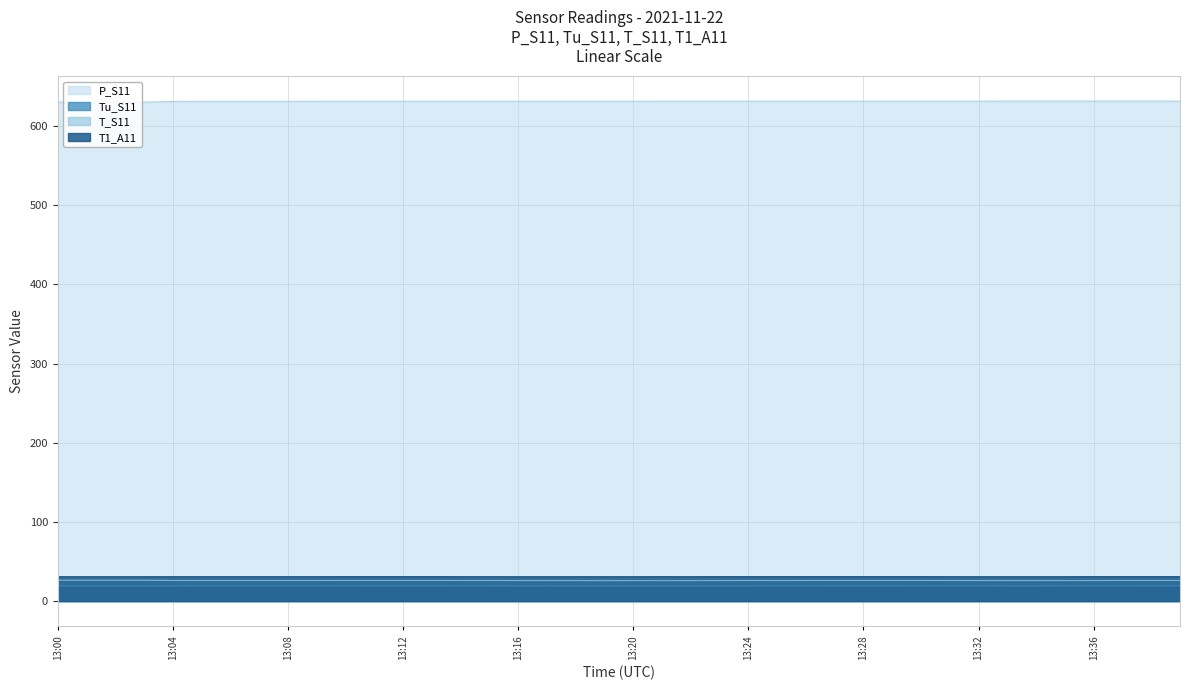

Reading left to right, transcribe all the data shown in this chart.

P_S11: 13:00=630.4	13:01=630.4	13:02=630.4	13:03=630.4	13:04=631.3	13:05=631.4	13:06=631.4	13:07=631.4	13:08=631.4	13:09=631.5	13:10=631.5	13:11=631.5	13:12=631.5	13:13=631.5	13:14=631.5	13:15=631.5	13:16=631.5	13:17=631.5	13:18=631.5	13:19=631.5	13:20=631.5	13:21=631.6	13:22=631.6	13:23=631.6	13:24=631.6	13:25=631.6	13:26=631.6	13:27=631.6	13:28=631.6	13:29=631.6	13:30=631.6	13:31=631.6	13:32=631.6	13:33=631.7	13:34=631.7	13:35=631.7	13:36=631.7	13:37=631.7	13:38=631.7	13:39=631.7
Tu_S11: 13:00=19.1	13:01=19.1	13:02=19.1	13:03=19.1	13:04=19.1	13:05=19.2	13:06=19.2	13:07=19.2	13:08=19.2	13:09=19.2	13:10=19.2	13:11=19.3	13:12=19.3	13:13=19.3	13:14=19.2	13:15=19.2	13:16=19.1	13:17=19.1	13:18=19.0	13:19=19.0	13:20=19.0	13:21=19.1	13:22=19.1	13:23=19.1	13:24=19.1	13:25=19.2	13:26=19.2	13:27=19.3	13:28=19.3	13:29=19.3	13:30=19.2	13:31=19.2	13:32=19.2	13:33=19.1	13:34=19.1	13:35=19.2	13:36=19.2	13:37=19.2	13:38=19.3	13:39=19.3
T_S11: 13:00=26.3	13:01=26.3	13:02=26.3	13:03=26.3	13:04=26.0	13:05=26.0	13:06=26.0	13:07=26.0	13:08=26.0	13:09=26.0	13:10=26.0	13:11=26.0	13:12=26.0	13:13=26.0	13:14=26.0	13:15=26.0	13:16=25.9	13:17=25.9	13:18=25.9	13:19=25.8	13:20=25.9	13:21=25.8	13:22=25.9	13:23=25.9	13:24=26.0	13:25=25.9	13:26=26.0	13:27=26.0	13:28=26.0	13:29=26.0	13:30=26.0	13:31=26.0	13:32=25.9	13:33=25.9	13:34=25.9	13:35=25.9	13:36=25.9	13:37=26.0	13:38=26.0	13:39=26.0
T1_A11: 13:00=30.9	13:01=30.9	13:02=30.9	13:03=30.9	13:04=30.9	13:05=30.9	13:06=30.9	13:07=30.9	13:08=30.9	13:09=30.9	13:10=31.0	13:11=31.0	13:12=31.0	13:13=31.0	13:14=30.9	13:15=30.9	13:16=30.9	13:17=30.9	13:18=30.9	13:19=30.9	13:20=30.9	13:21=31.0	13:22=30.9	13:23=31.0	13:24=31.0	13:25=31.0	13:26=31.0	13:27=31.0	13:28=31.0	13:29=31.0	13:30=31.0	13:31=30.9	13:32=30.9	13:33=30.9	13:34=30.9	13:35=30.9	13:36=31.0	13:37=31.0	13:38=31.0	13:39=31.0